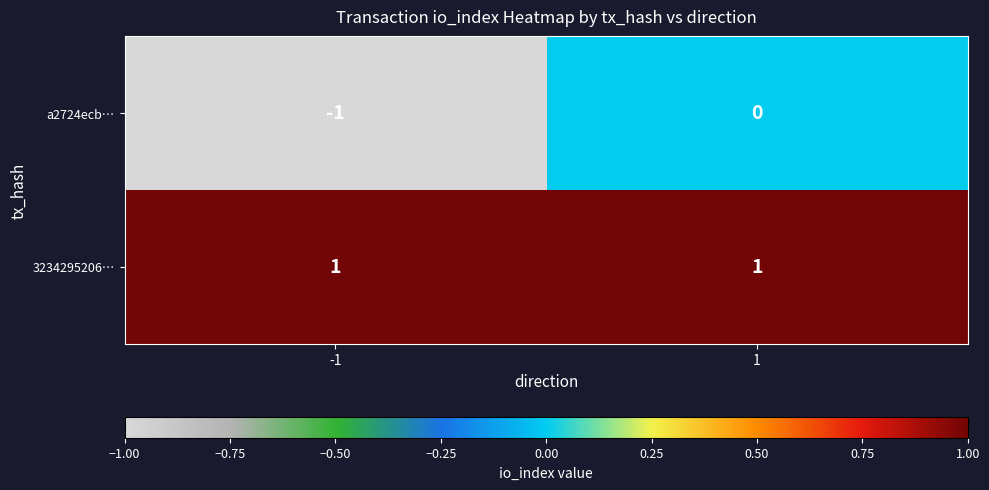

Which series has the largest range (max minus min)?

a2724ecb…